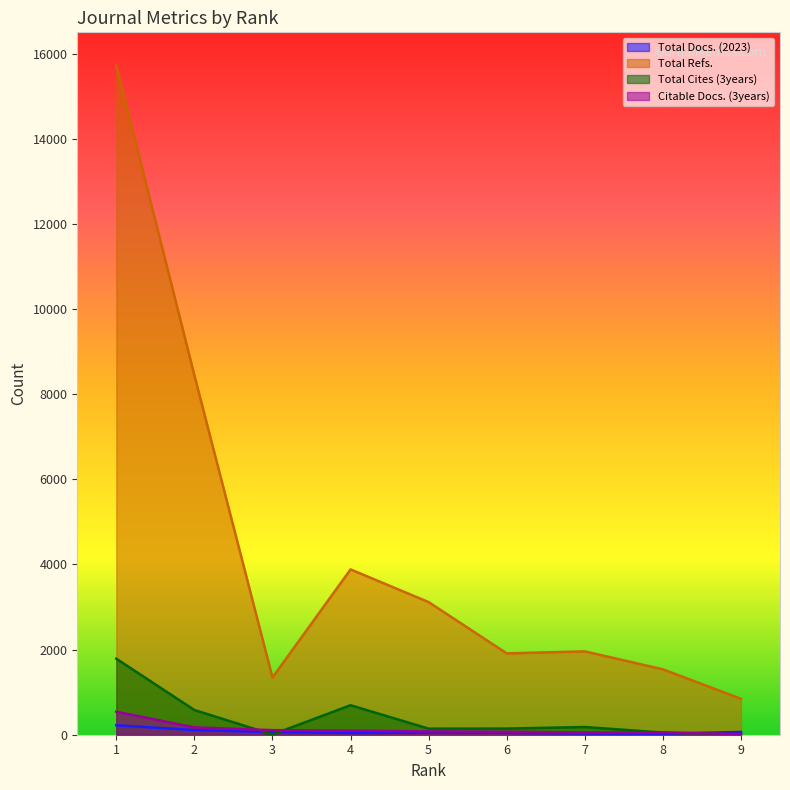

Which series changed the most between 5 and 6?

Total Refs.